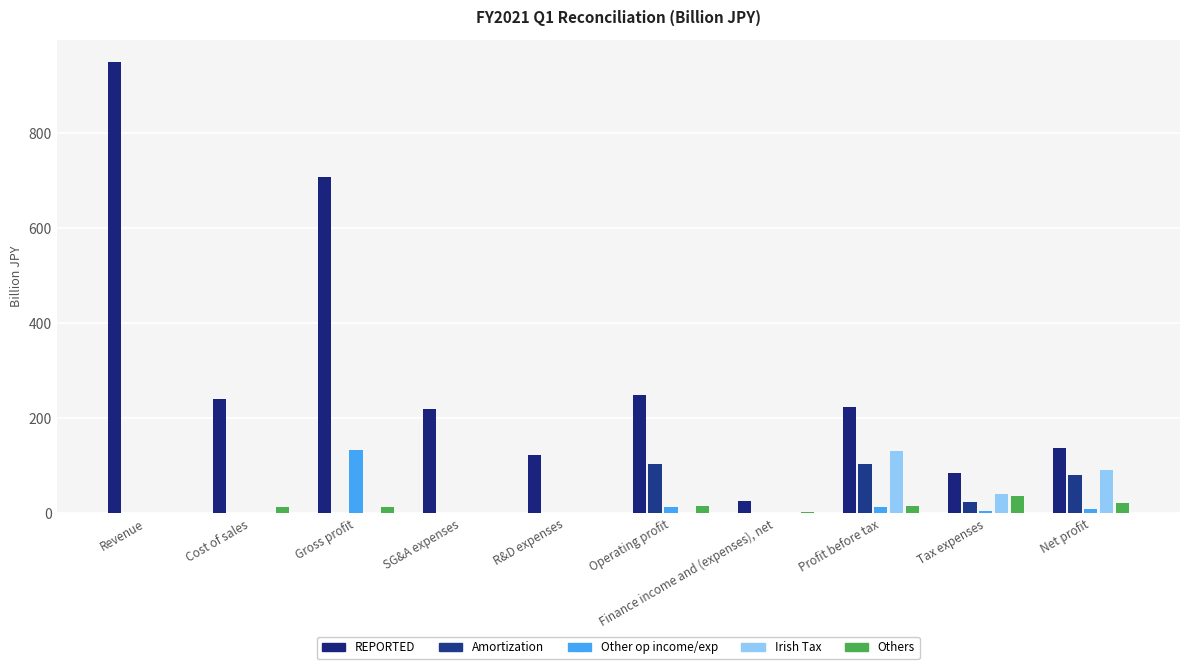

What position from the right is Cost of sales?

9